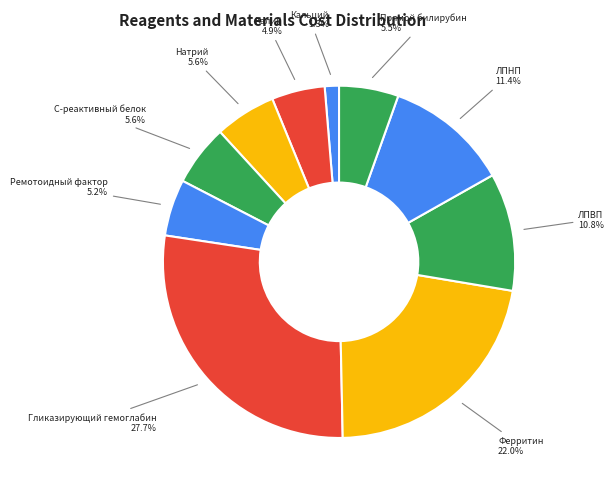

Which slice is the largest?

Гликазирующий гемоглабин